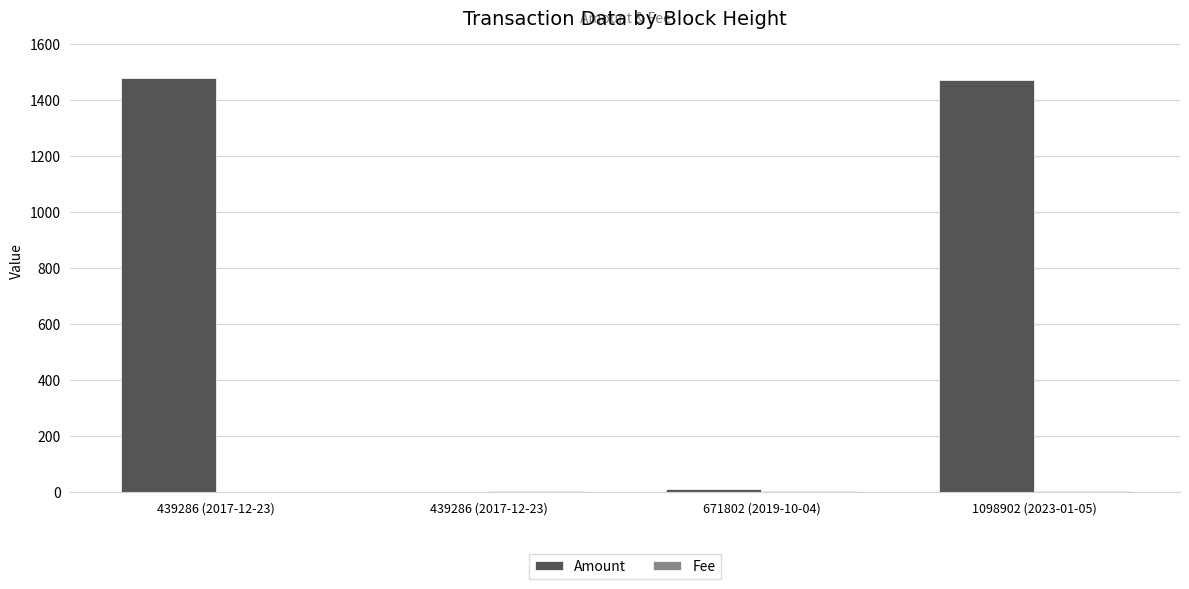

How many groups of bars are there?

4